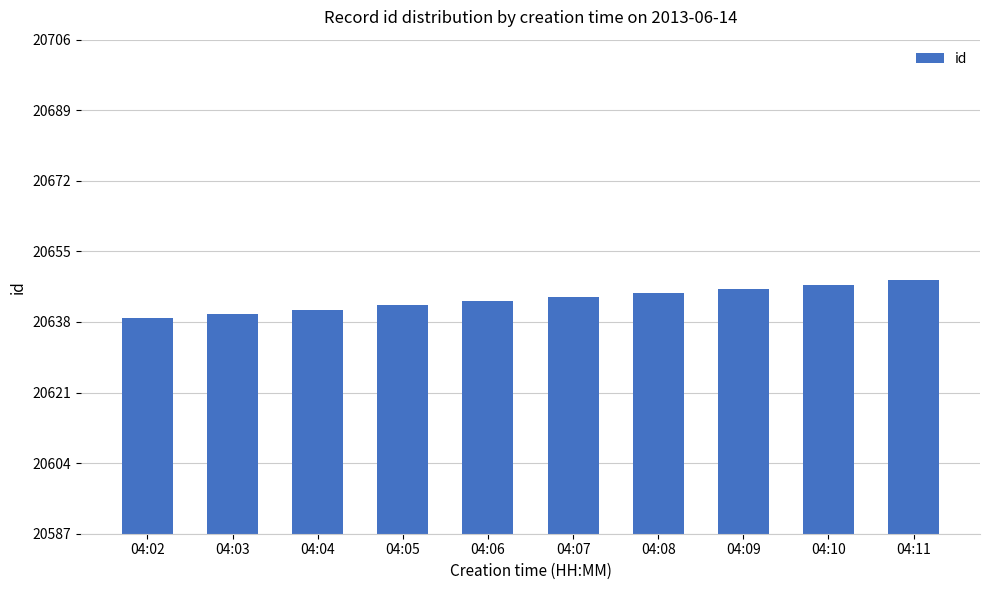

Rank the categories by value from highest to lowest.

04:11, 04:10, 04:09, 04:08, 04:07, 04:06, 04:05, 04:04, 04:03, 04:02